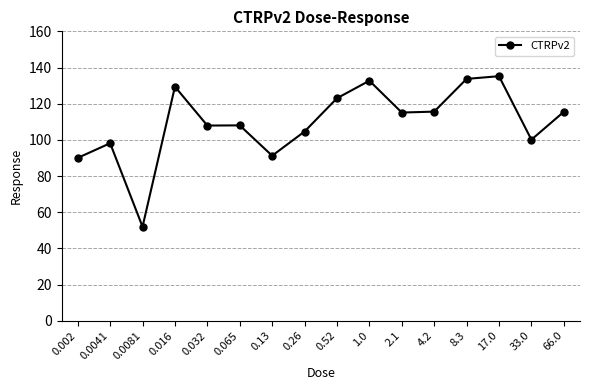

How many distinct data groups are displayed?

1